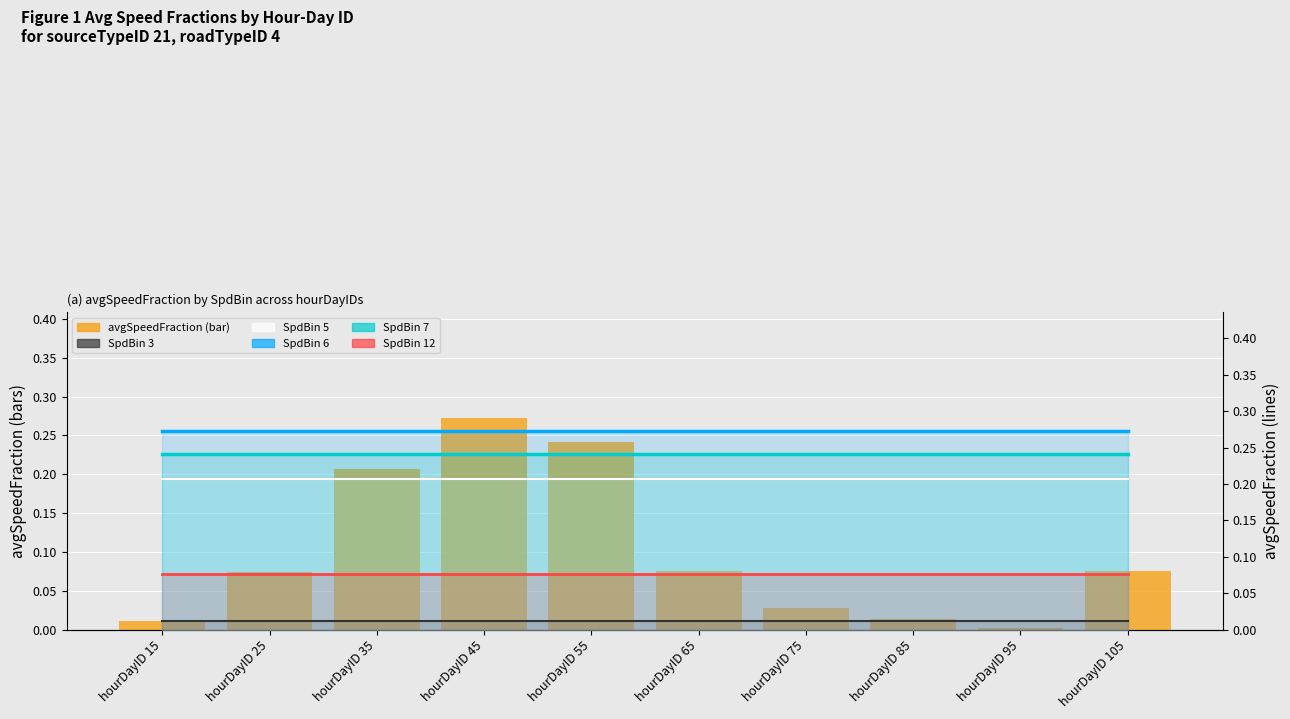

Which label corresponds to the smallest value in the chart?

hourDayID 95